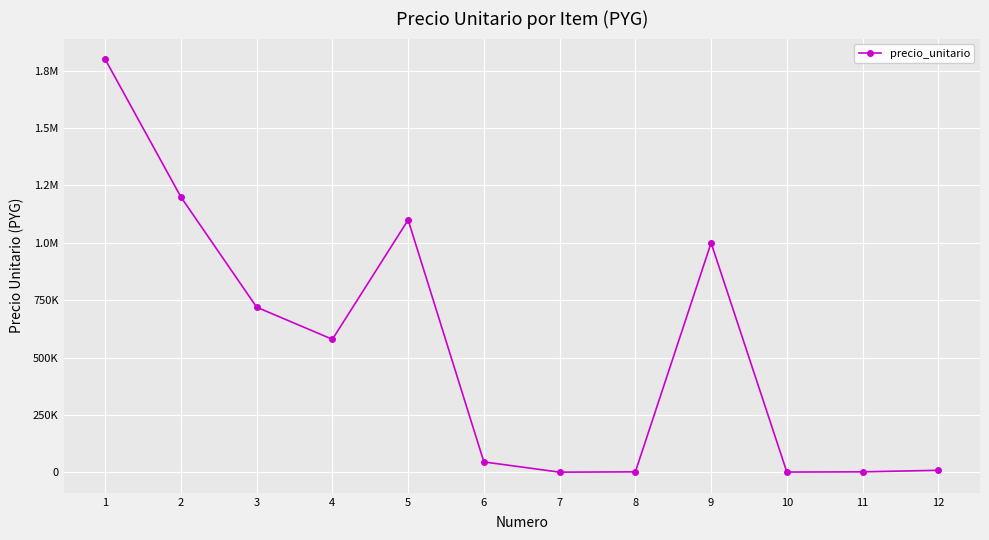

What is the sum of the values at 9 and 2?

2200000